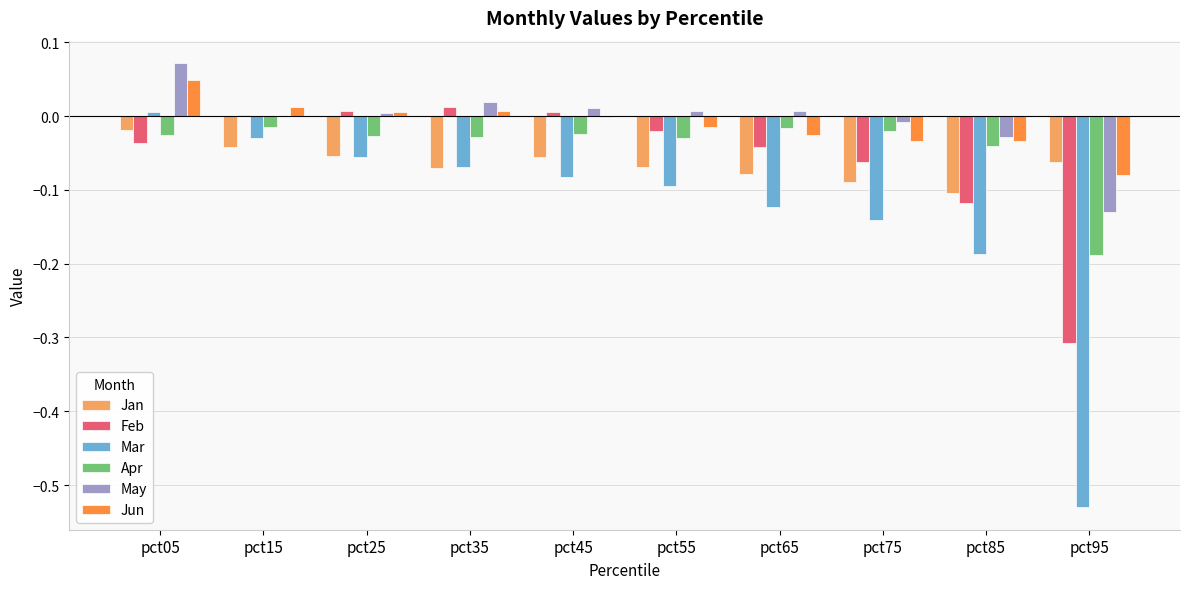

Which series has the largest total across all categories?

May